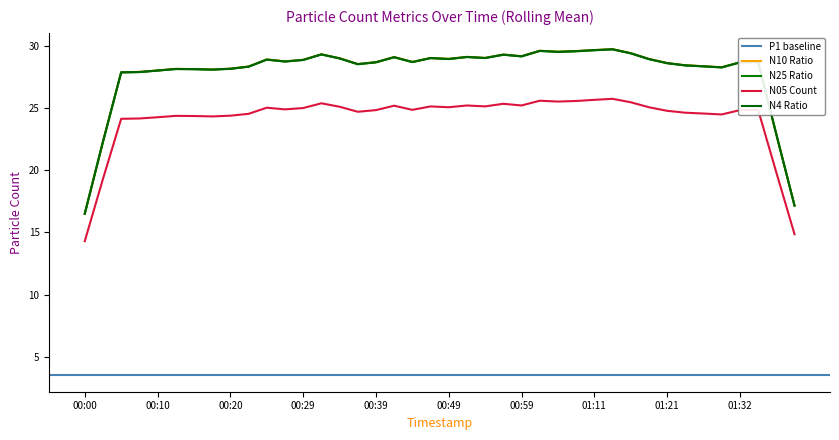

True or false: N05 and N1 cross at least once.

False